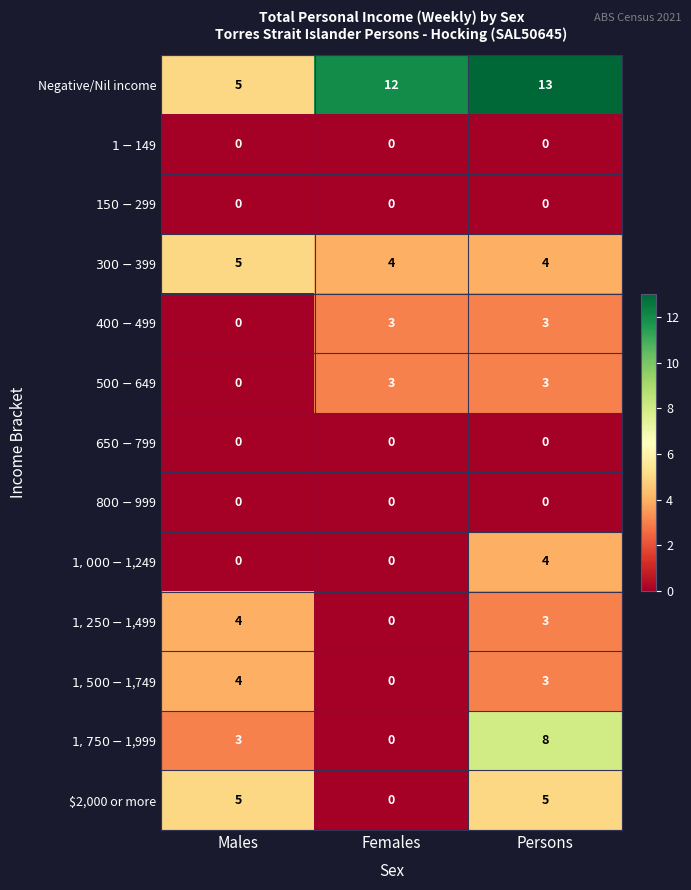

Which category has the highest value across all series?

Persons